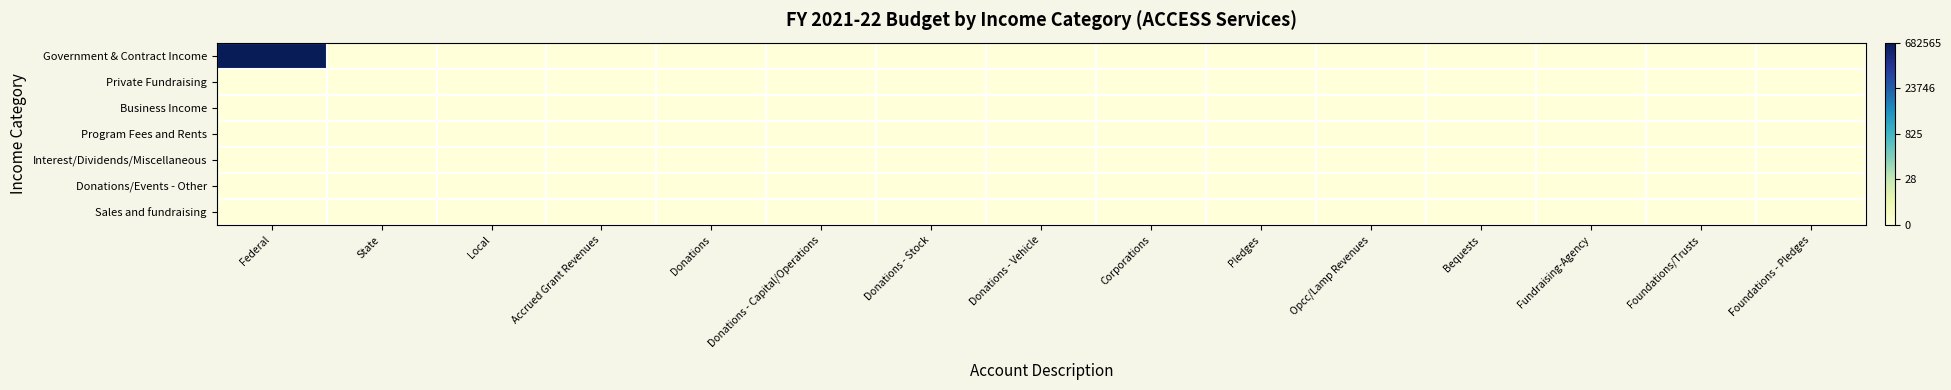

At how many categories does at least one series exceed 4?

1